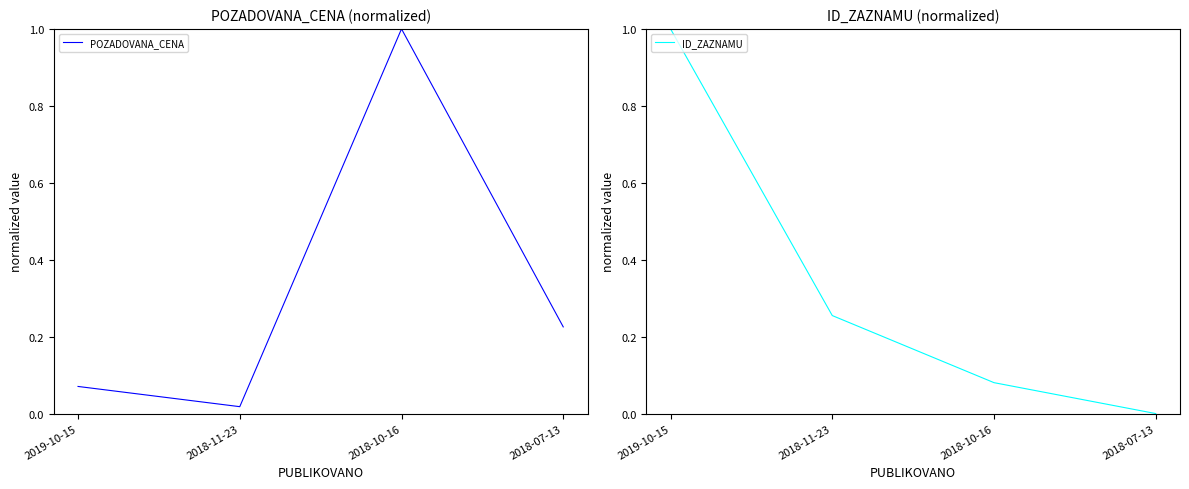

Which category has the lowest value in the ID_ZAZNAMU series?

2018-07-13